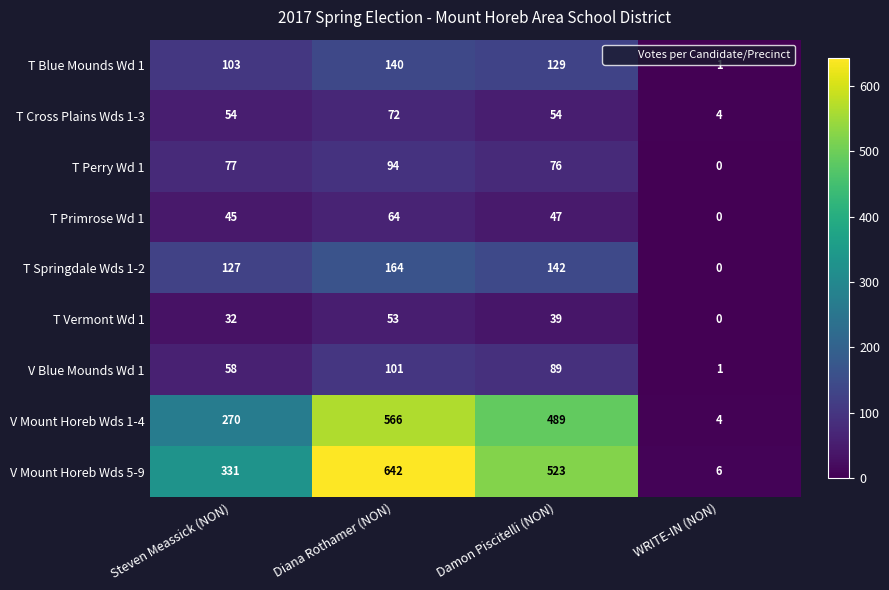

At which label is T Blue Mounds Wd 1 closest to 70?

Steven Meassick (NON)